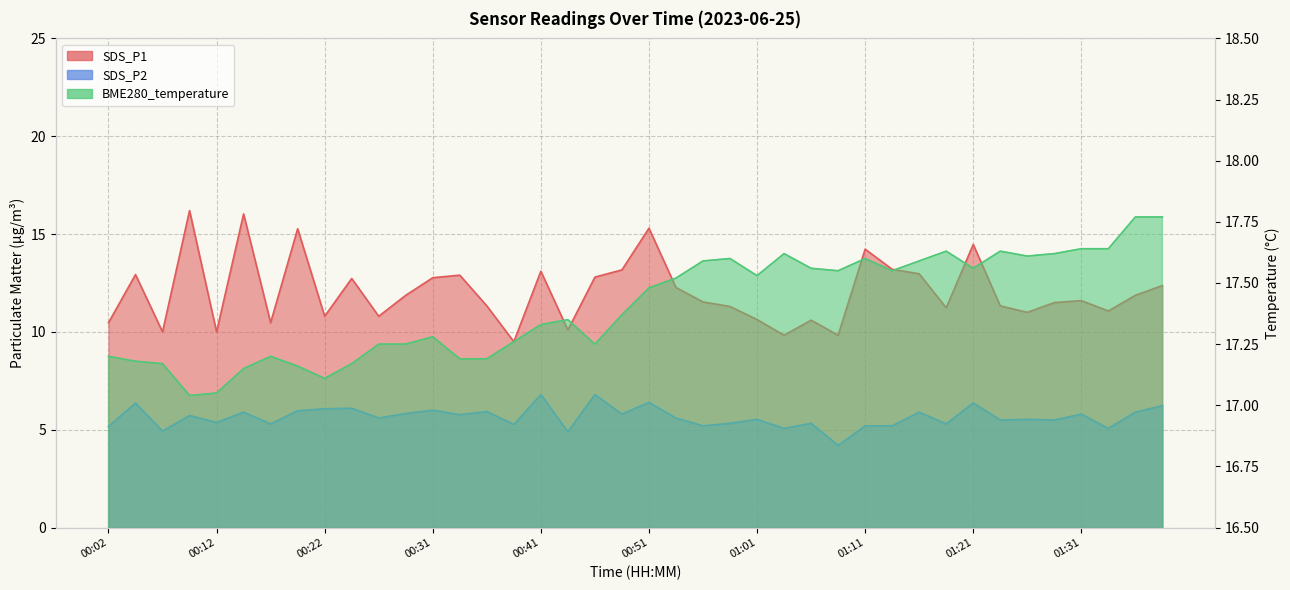

What is the lowest value of the SDS_P2 series?

4.2